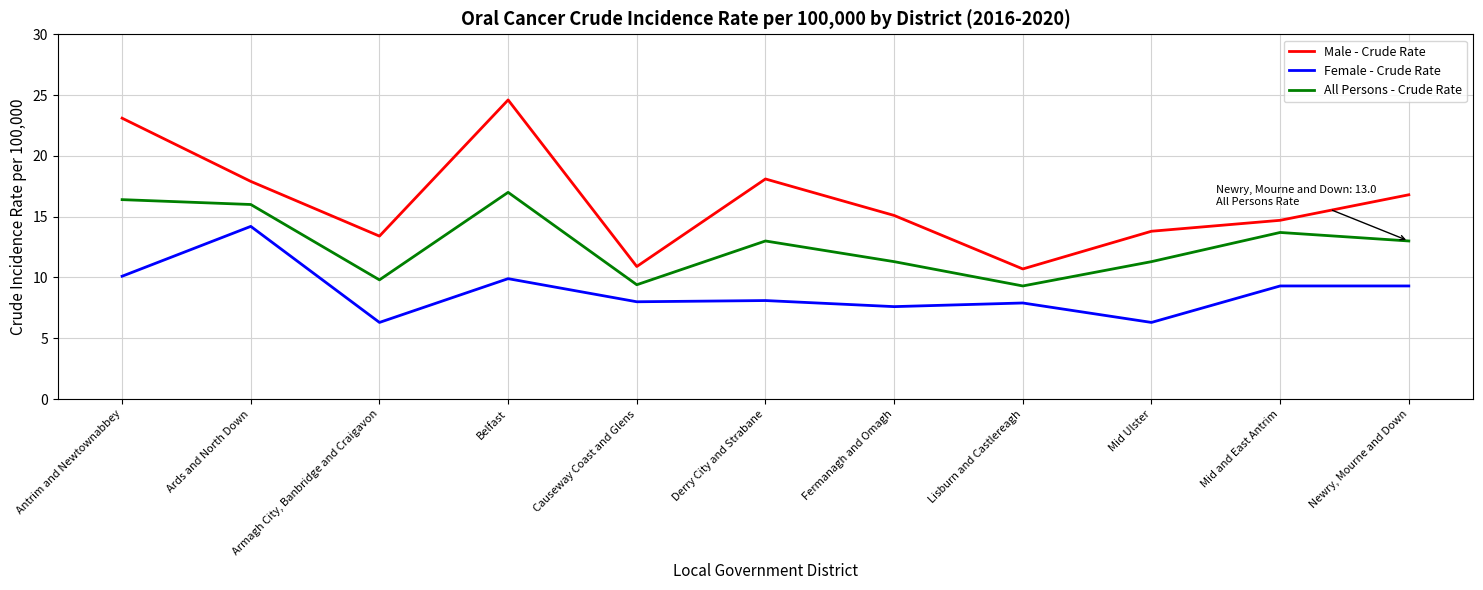

Which series changed the most between Belfast and Newry, Mourne and Down?

Male - Crude Rate